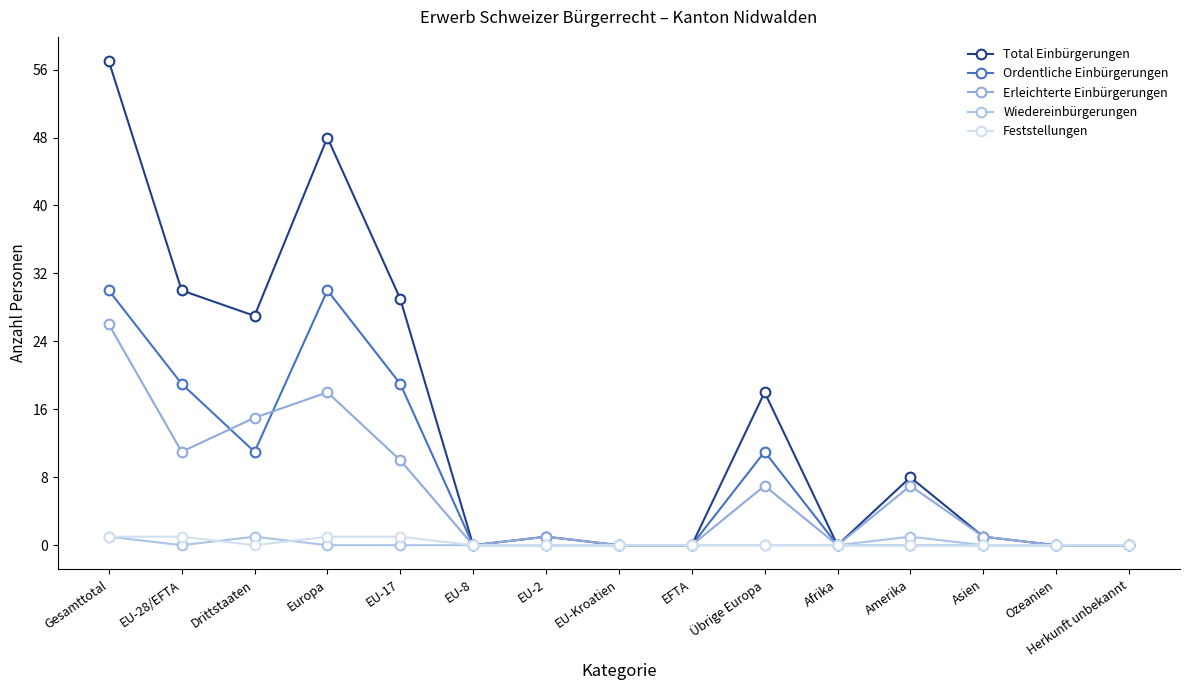

List the labels in order of Feststellungen value, largest first.

Gesamttotal, EU-28/EFTA, Europa, EU-17, Drittstaaten, EU-8, EU-2, EU-Kroatien, EFTA, Übrige Europa, Afrika, Amerika, Asien, Ozeanien, Herkunft unbekannt